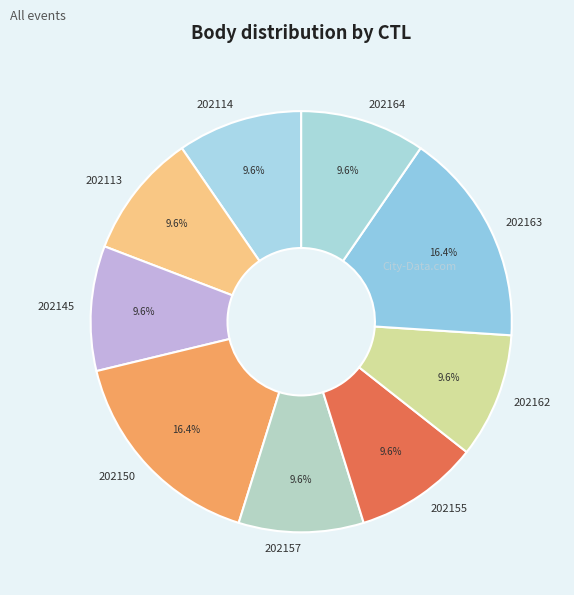

Approximately how many times larger is the value at 202145 compared to 202150?

0.6